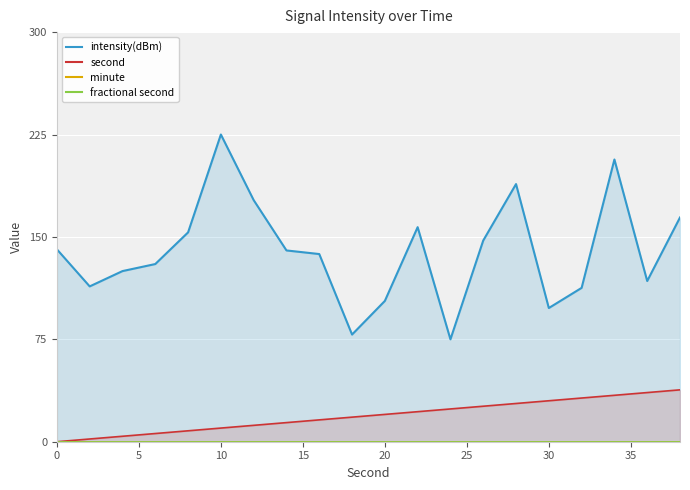

What is the maximum value shown in the chart?

225.0